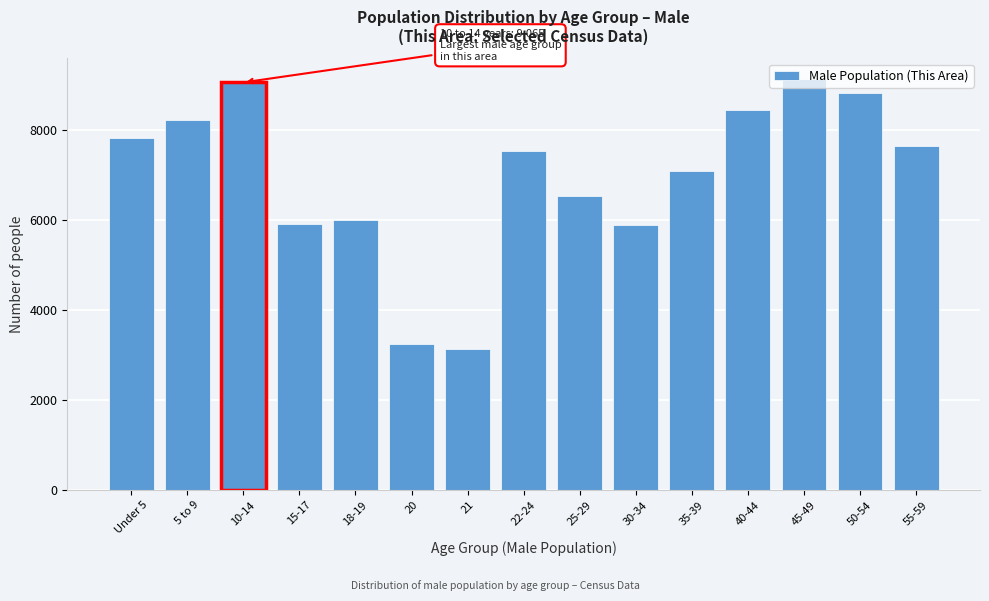

What is the minimum value shown in the chart?

3144